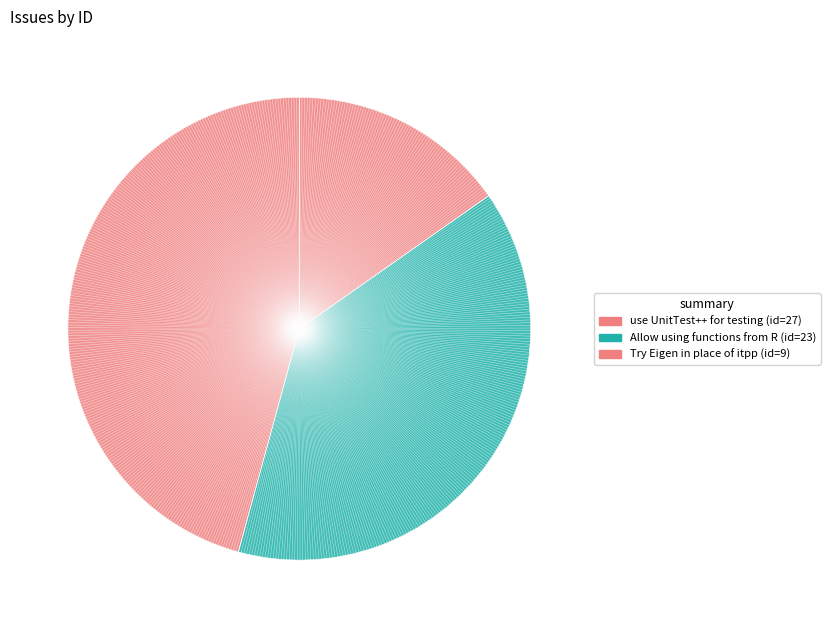

Does use UnitTest++ for testing represent more than half of the total?

No